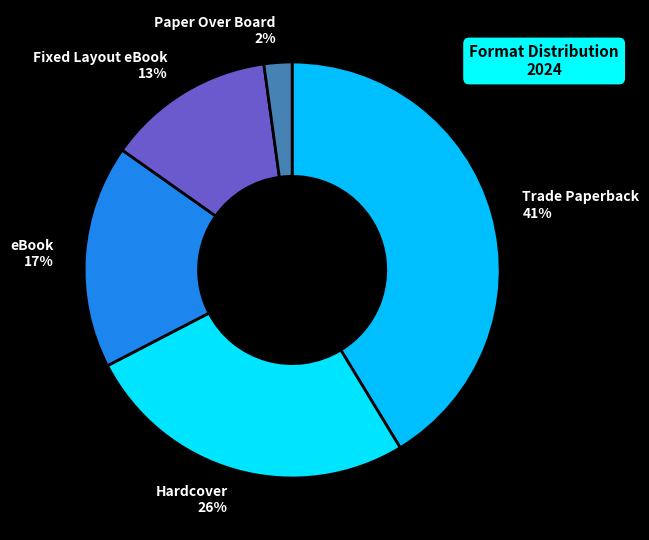

Approximately how many times larger is the value at Hardcover 26% compared to Fixed Layout eBook 13%?

2.0